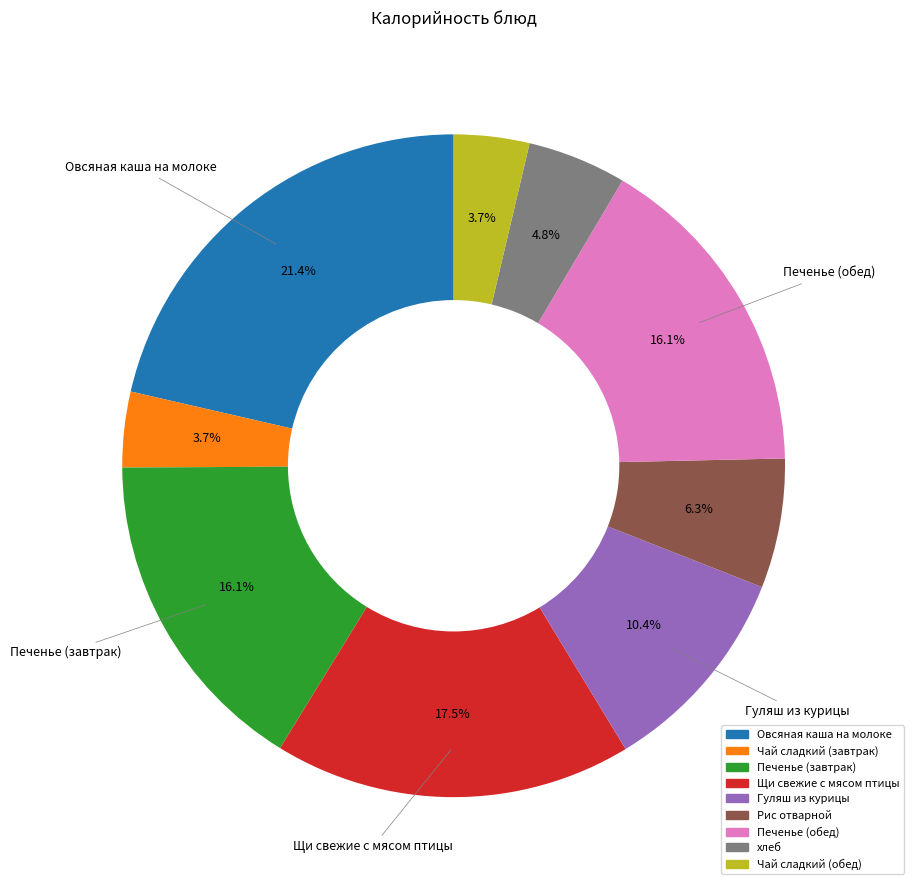

Is it true that Чай сладкий (завтрак) is 4% of the pie?

True